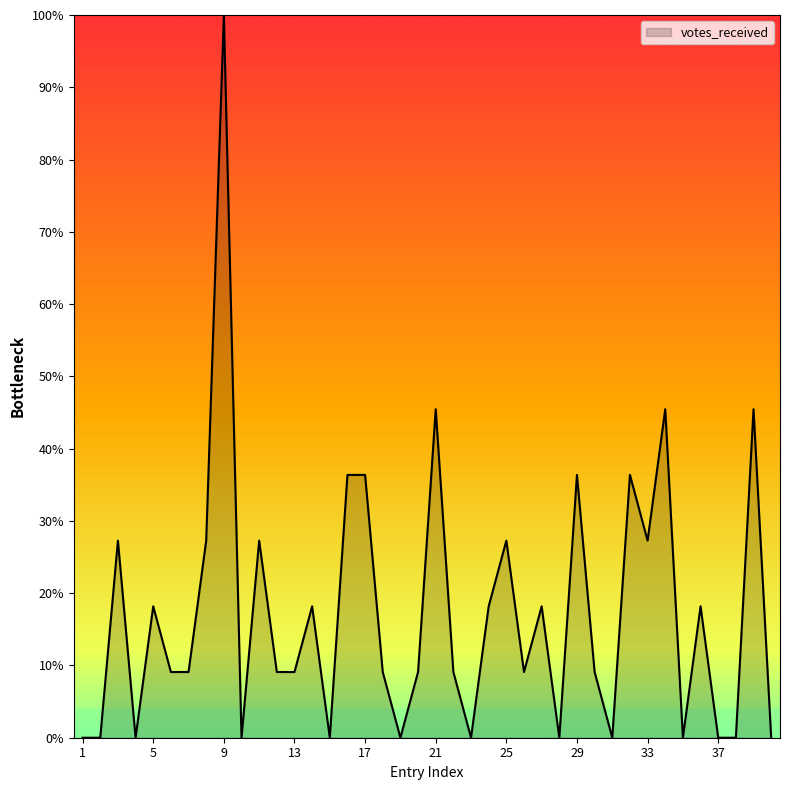

How many categories are shown in the chart?

40